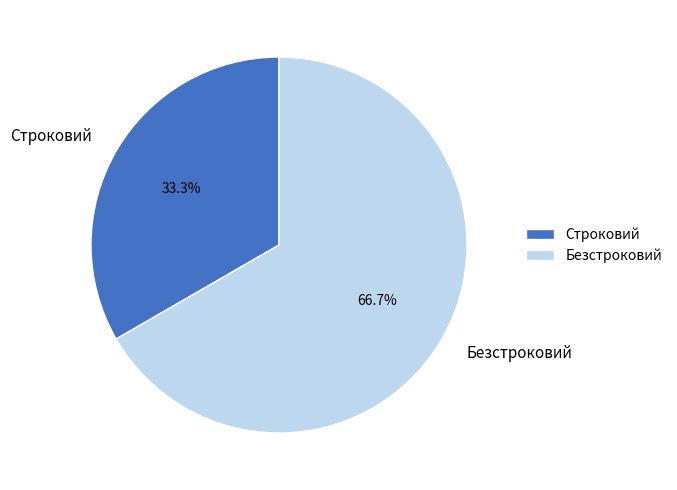

What percentage do Строковий and Безстроковий together represent?

100.0%